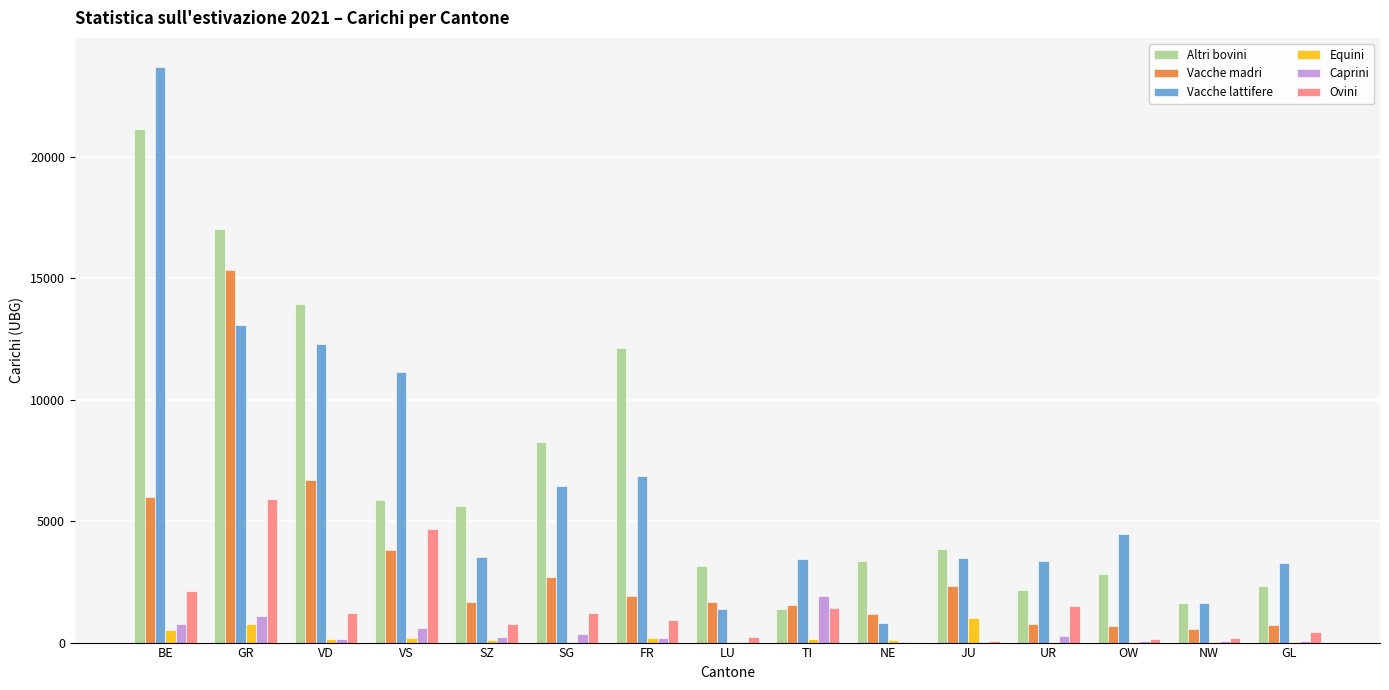

True or false: Vacche lattifere has a value of 4469.9 at OW.

True